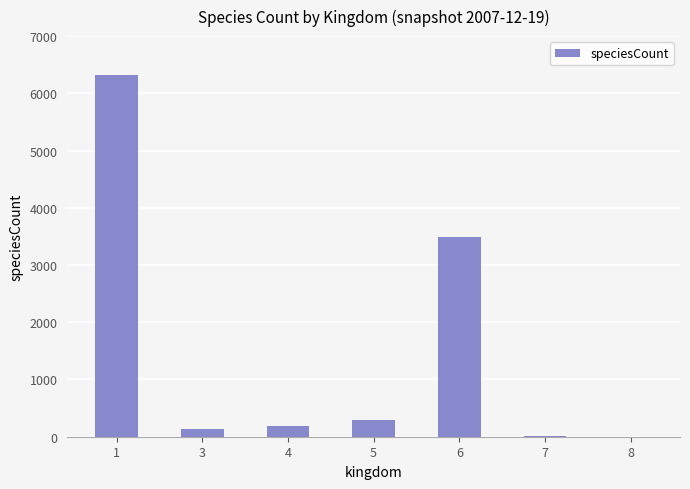

What is the sum of the values at 8 and 7?

12